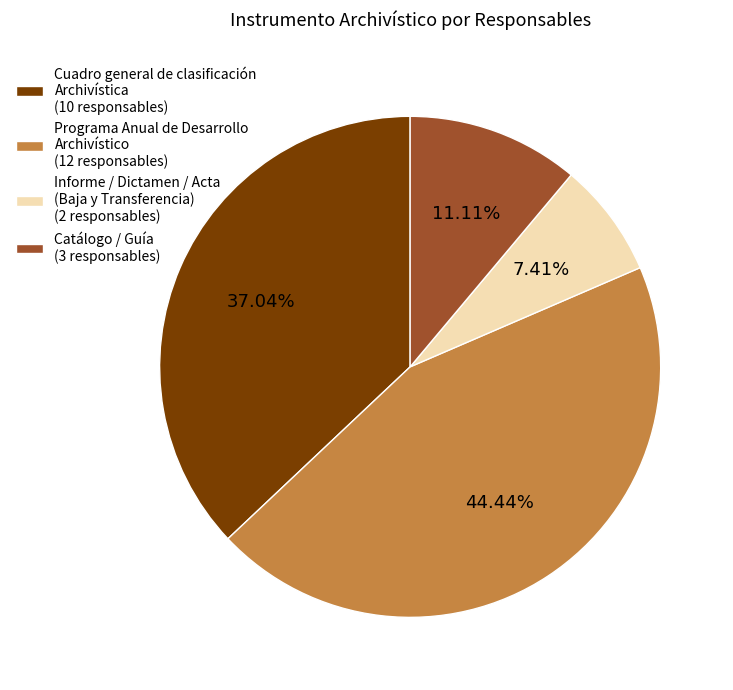

Is there a majority slice in this chart?

No